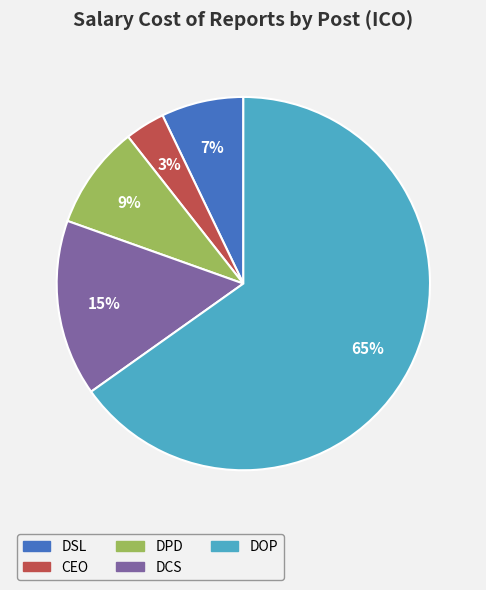

To the nearest percent, what is the average slice percentage?

20%